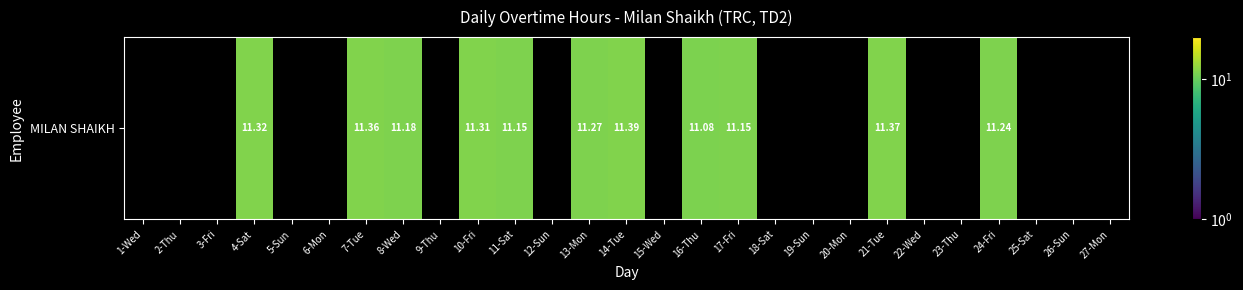

Where is the data nearest to the value 5?

1-Wed